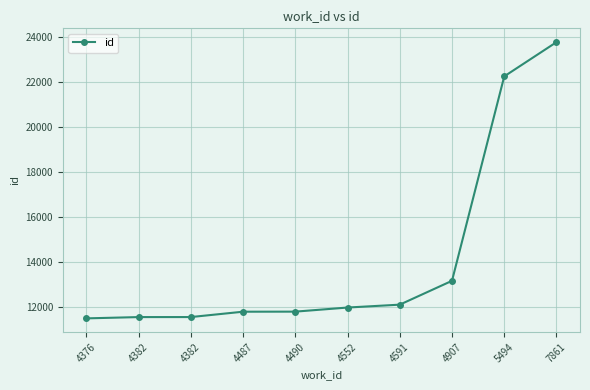

Reading left to right, what are all the values shown in this chart?

4376=11494	4382=11551	4382=11552	4487=11790	4490=11793	4552=11975	4591=12103	4907=13162	5494=22241	7861=23761